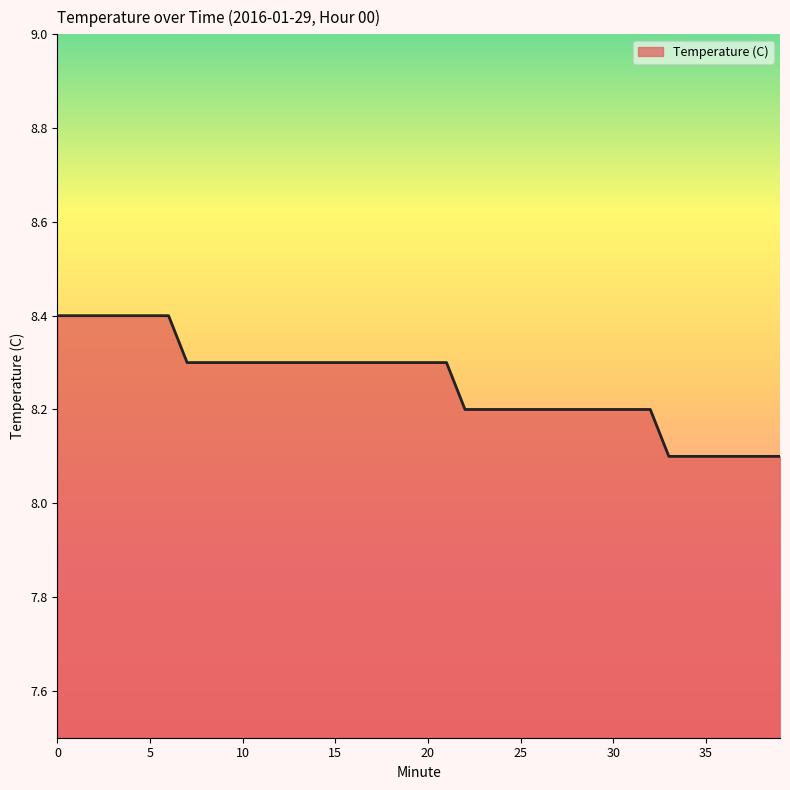

What is the greatest value displayed?

8.4